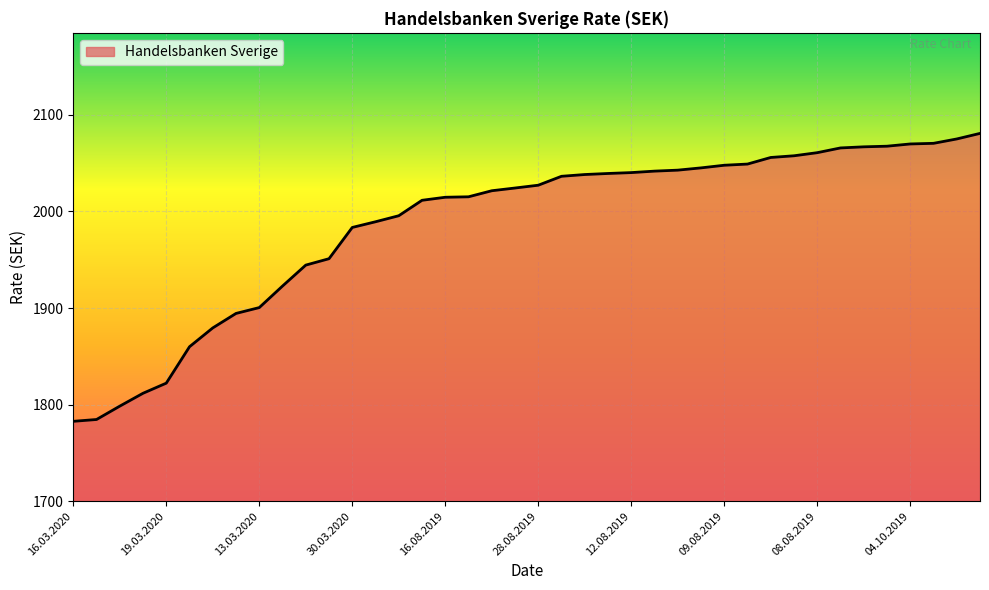

What is the difference between the maximum and minimum values?

297.9